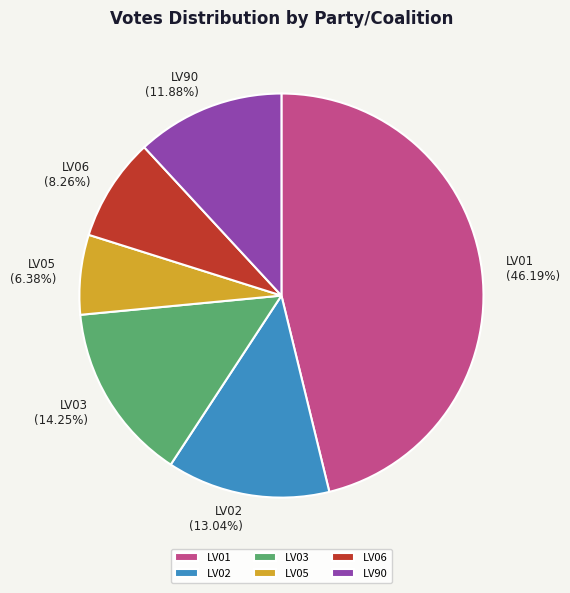

What percentage is the LV06 slice, to the nearest percent?

8%